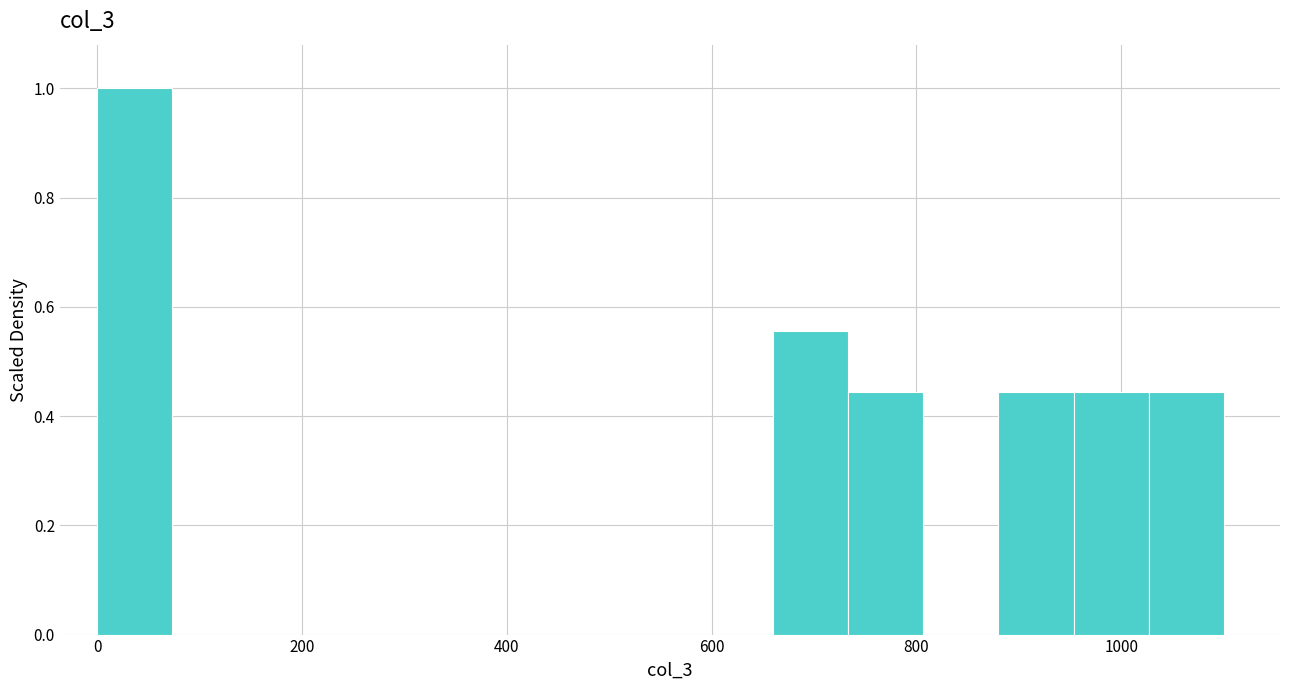

Read against the x-axis, roughly where is the centre of the tallest bar?

40